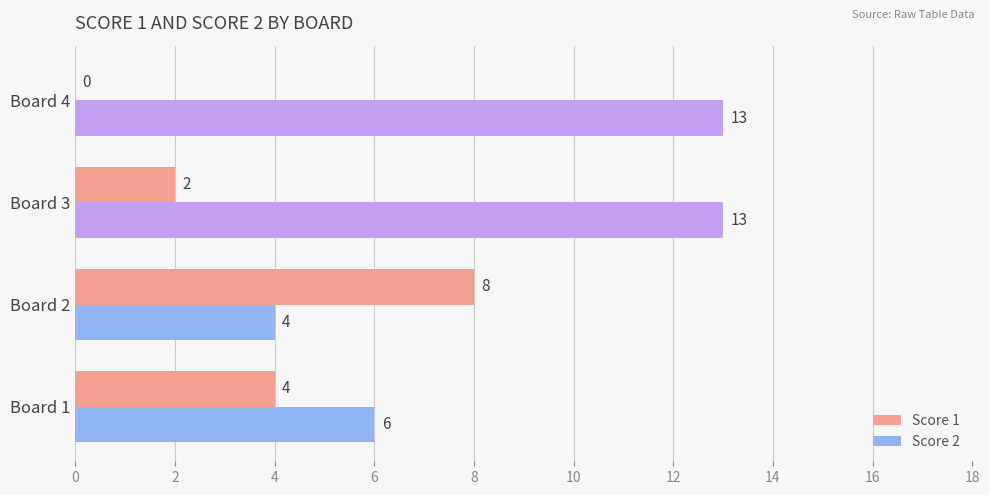

How many categories are shown in the chart?

4